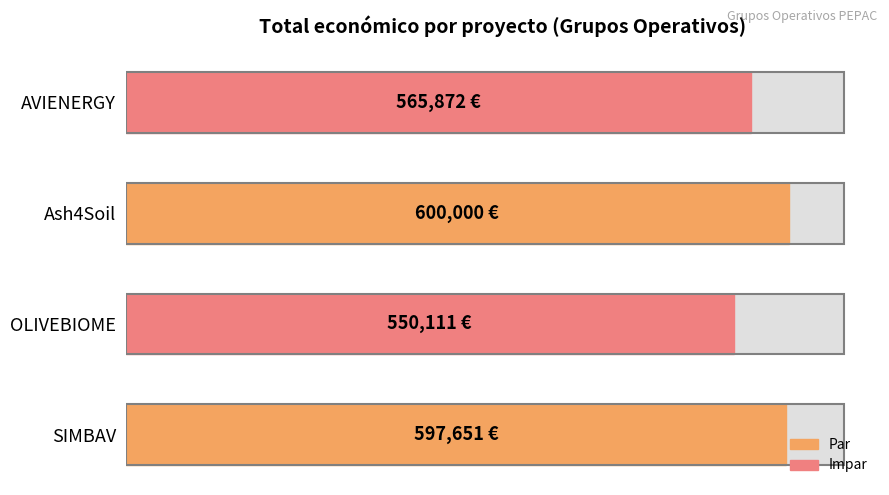

The chart shows a value of 597651 at SIMBAV. True or false?

True